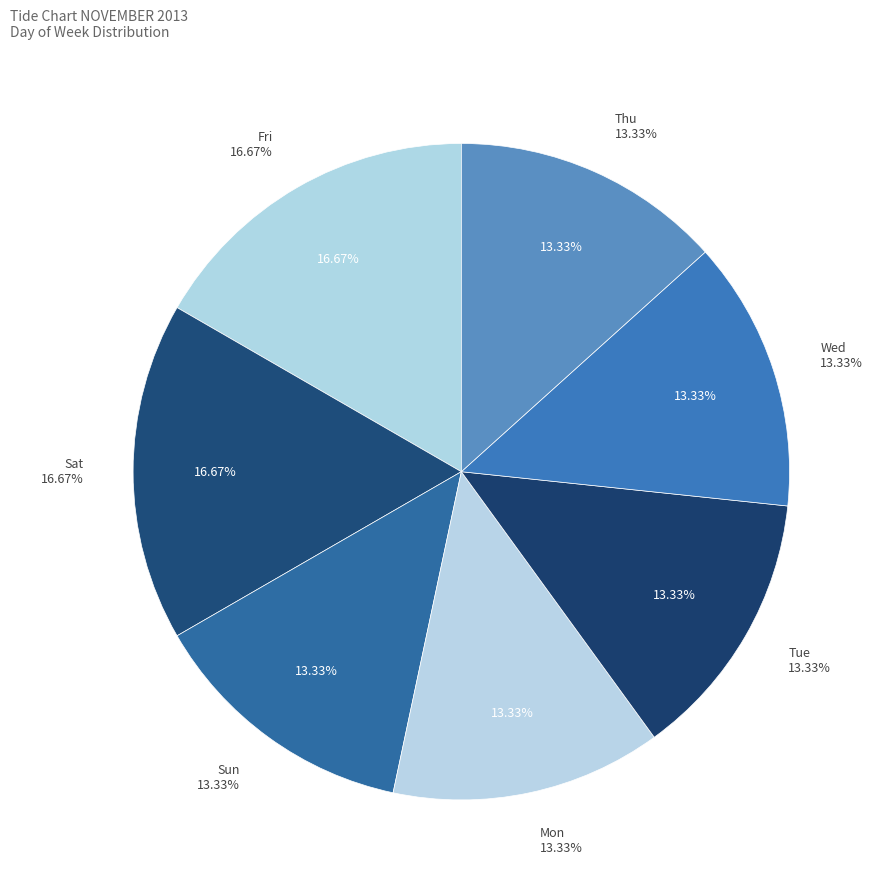

Which category has the biggest portion of the pie?

Fri